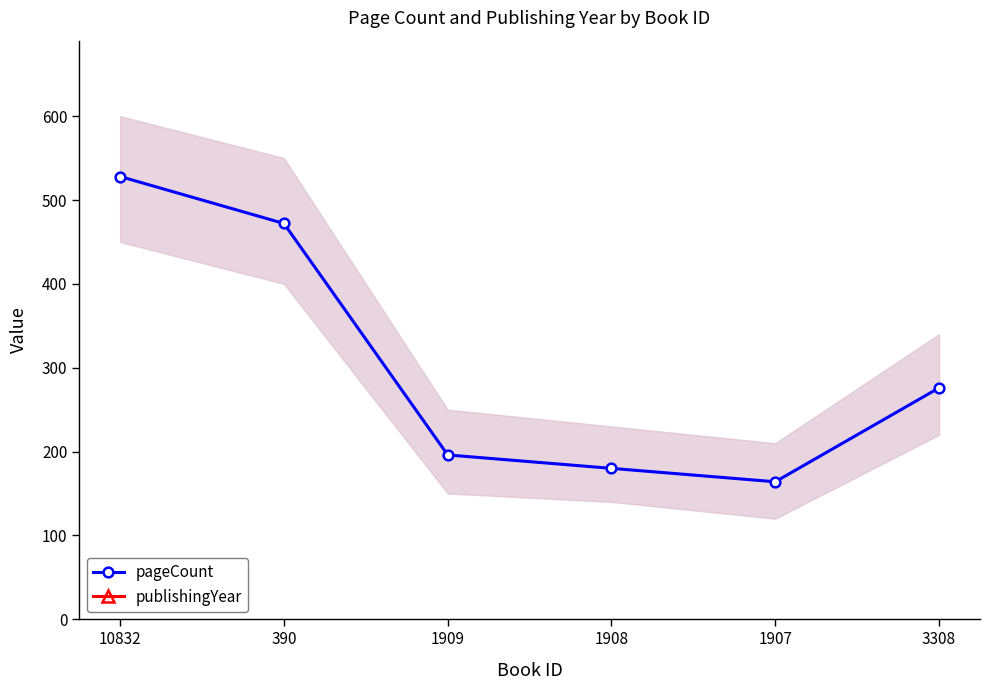

List the series in order of their overall mean, lowest first.

pageCount, publishingYear